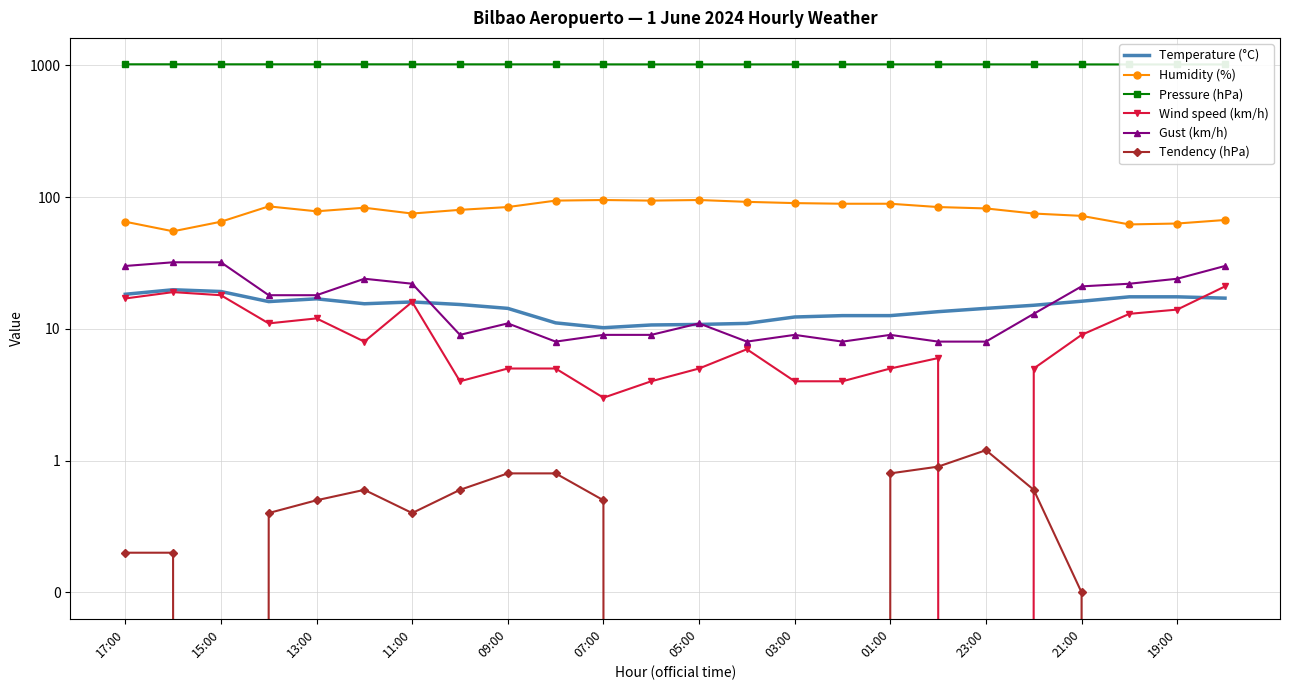

What is the value of the Gust (km/h) point at the 13th from the left?

11.0